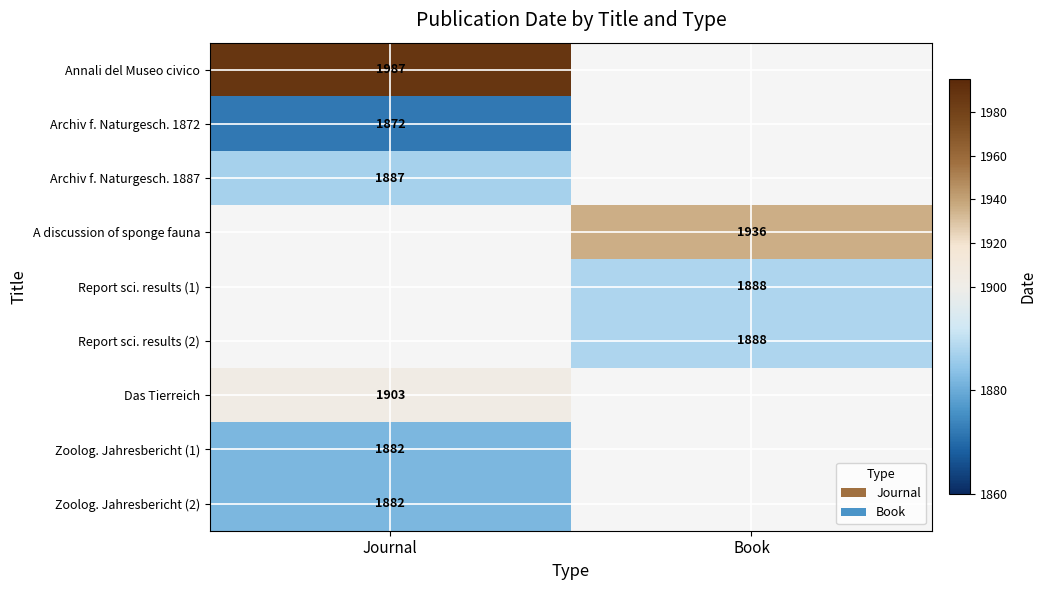

True or false: Das Tierreich has a value of 1903 at Journal.

True